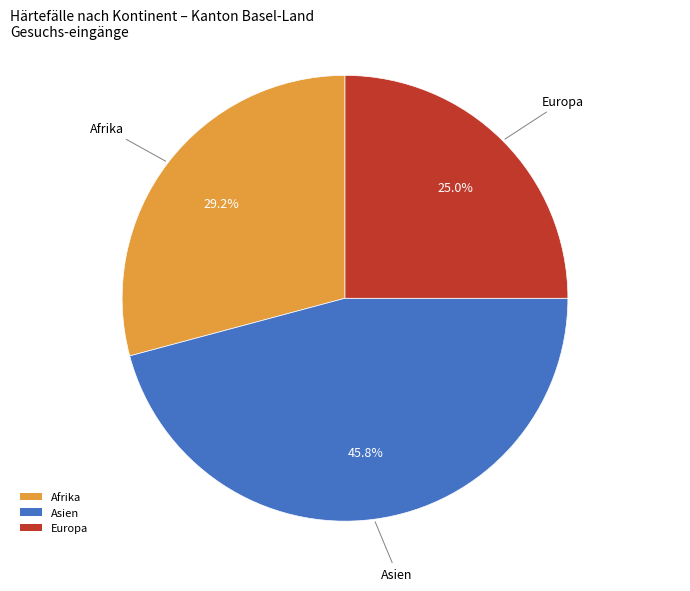

Does any single category account for the majority?

No